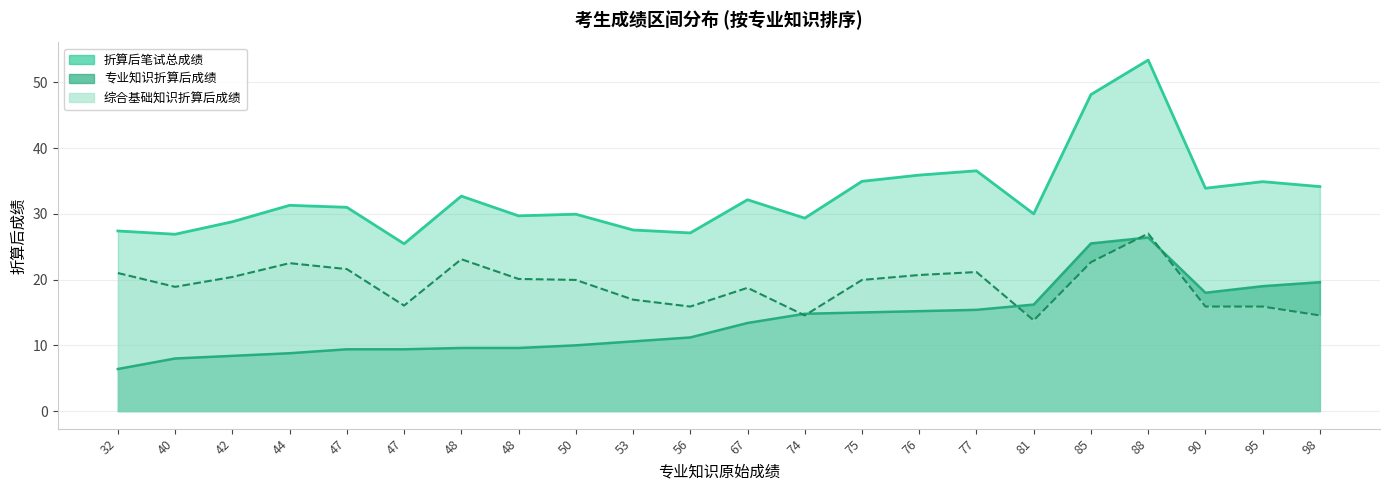

The 折算后笔试总成绩 series shows 54.7 at 98. True or false?

False